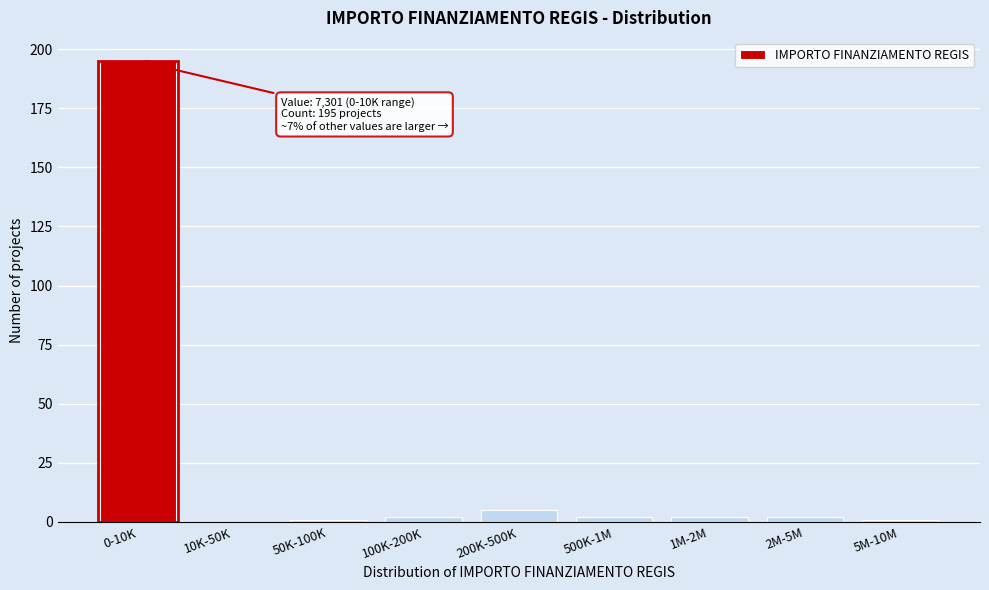

Reading left to right, list all the values displayed in this chart.

0-10K=195	10K-50K=0	50K-100K=1	100K-200K=2	200K-500K=5	500K-1M=2	1M-2M=2	2M-5M=2	5M-10M=1